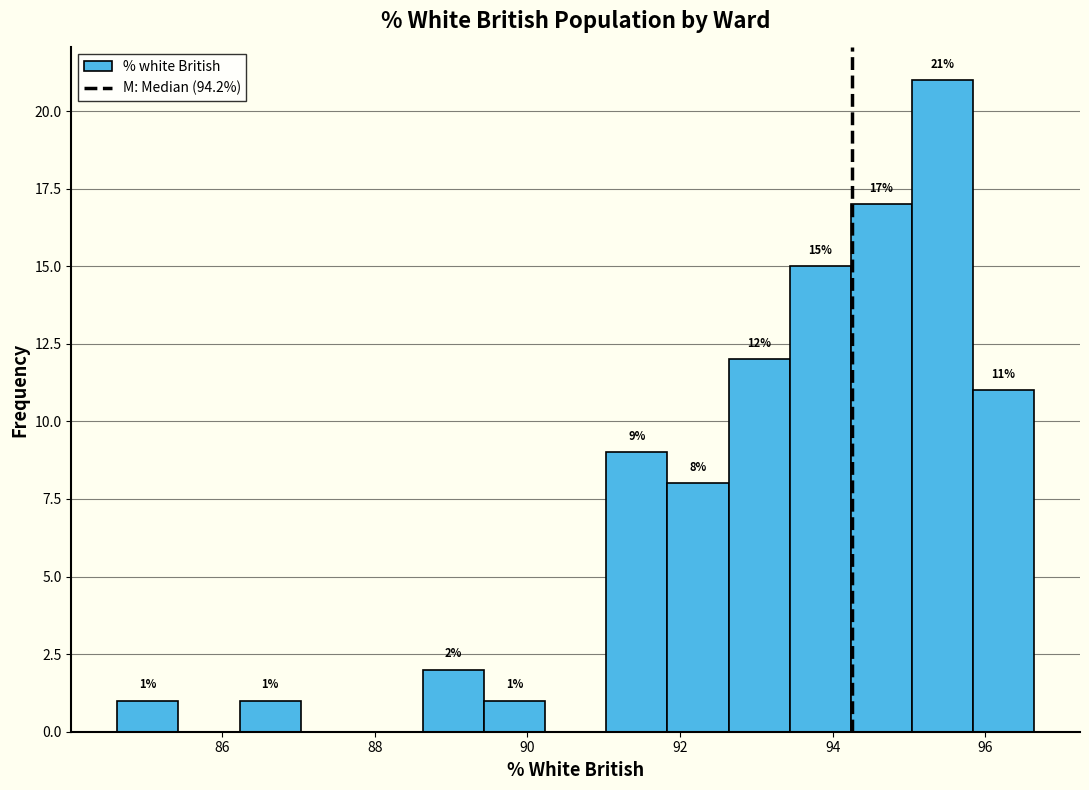

Over which range of the x-axis is the bar tallest?

95.0 to 95.8